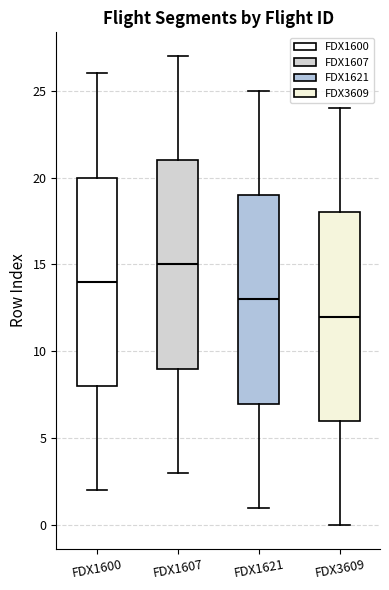

Where does the upper whisker of the box for FDX1600 end on the y-axis? The values are not printed on the chart, so give them approximately, as read against the axis.

26